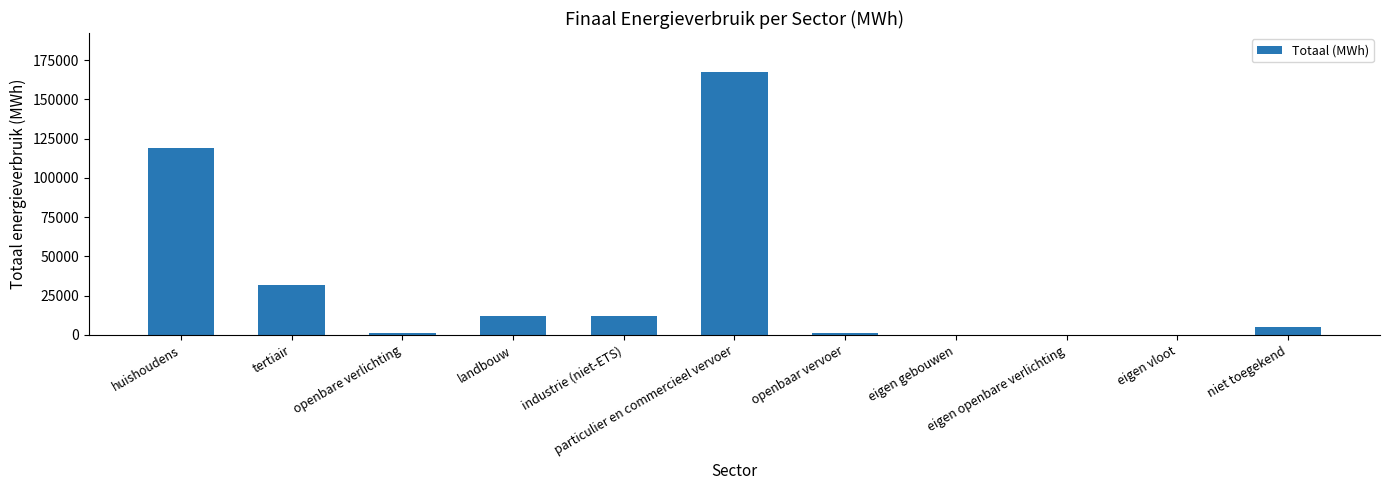

What is the sum of all values?

350488.6